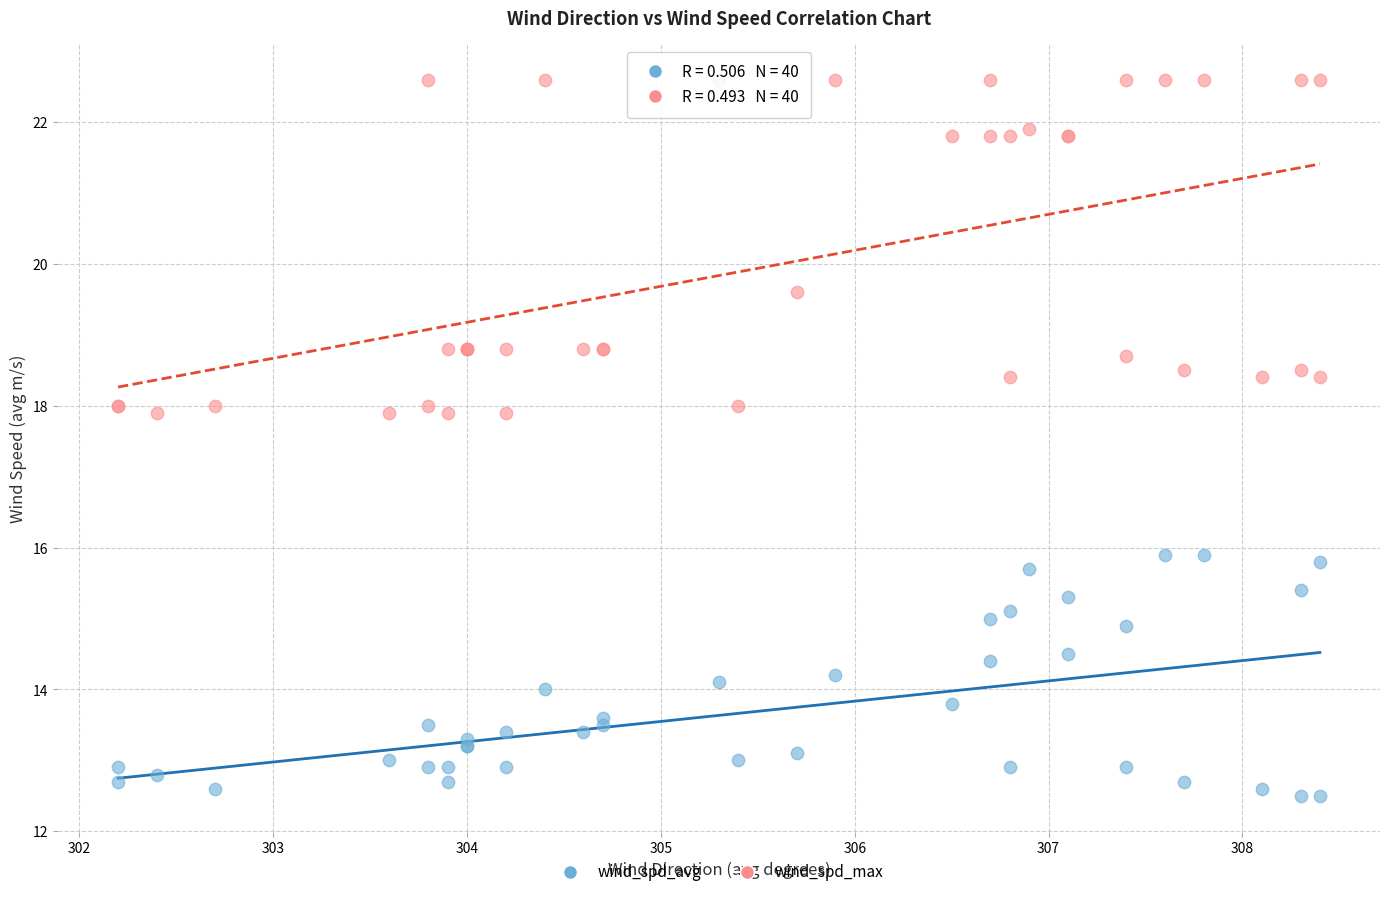

What is the X range (max minus min) for the scatter plot?

6.2